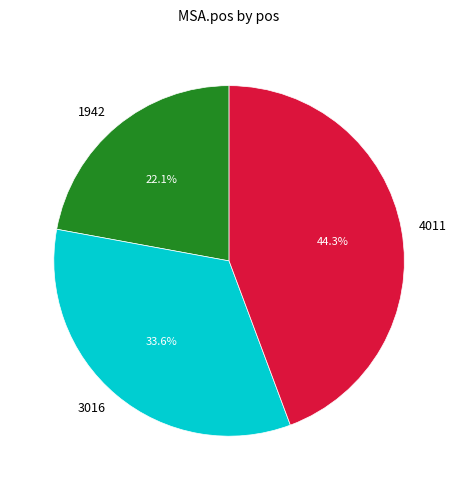

True or false: 1942 accounts for 22% of the total.

True